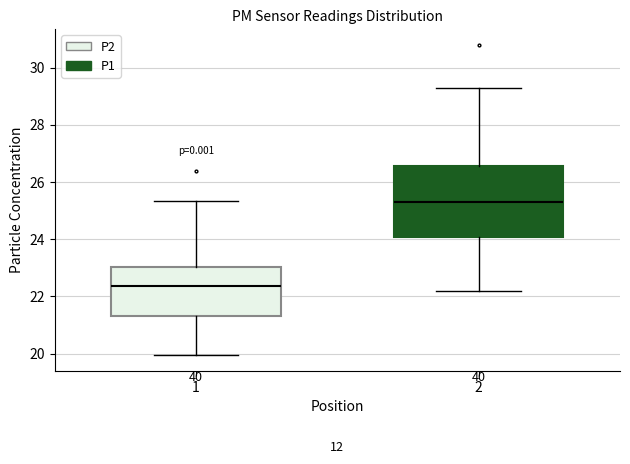

Comparing the boxes themselves (not the whiskers), which one is the tallest?

2